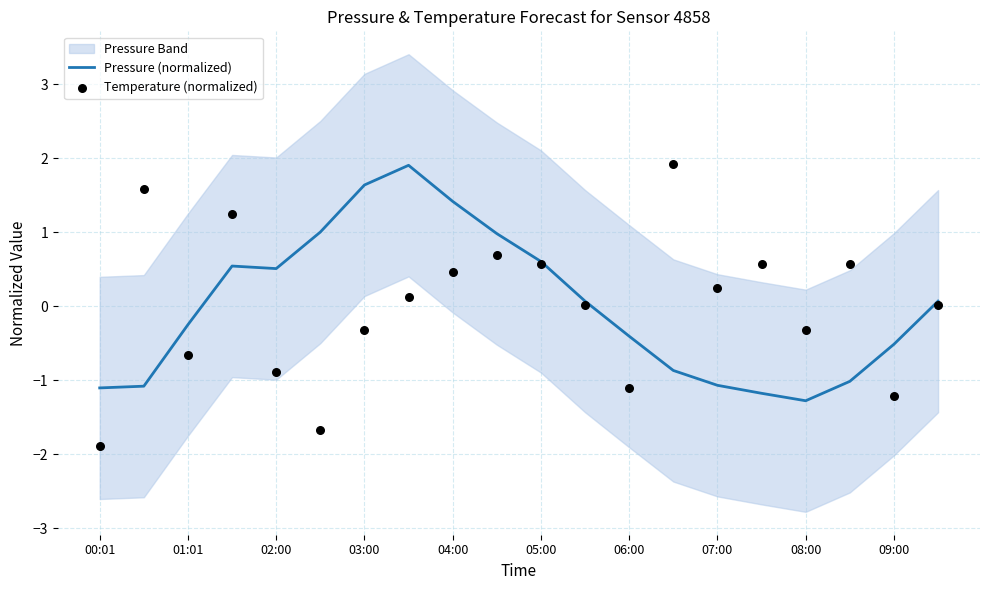

Which series has the largest Y range (max minus min)?

Temperature (normalized)